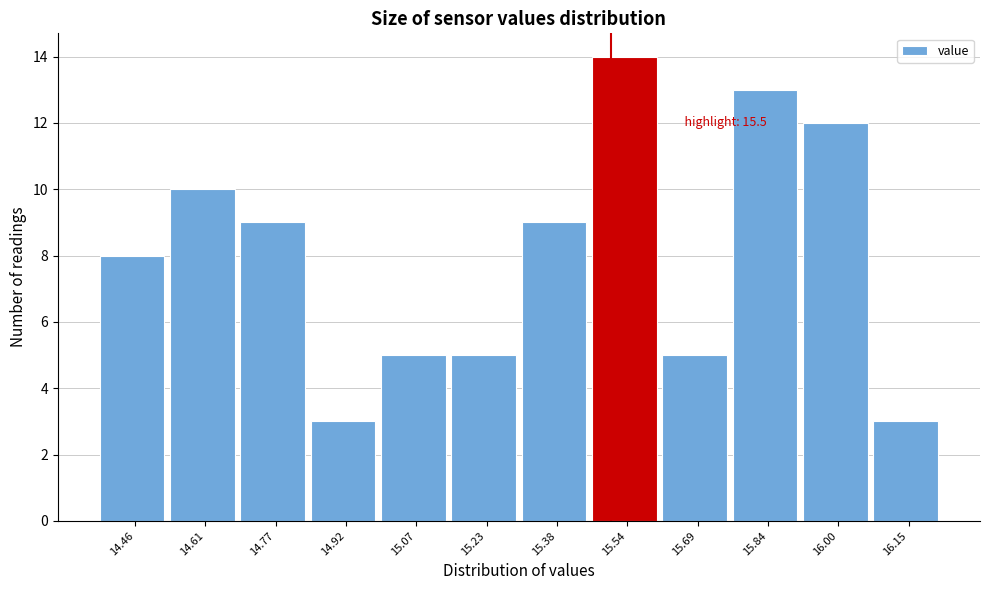

Which range on the x-axis has the tallest bar?

15.46 to 15.62